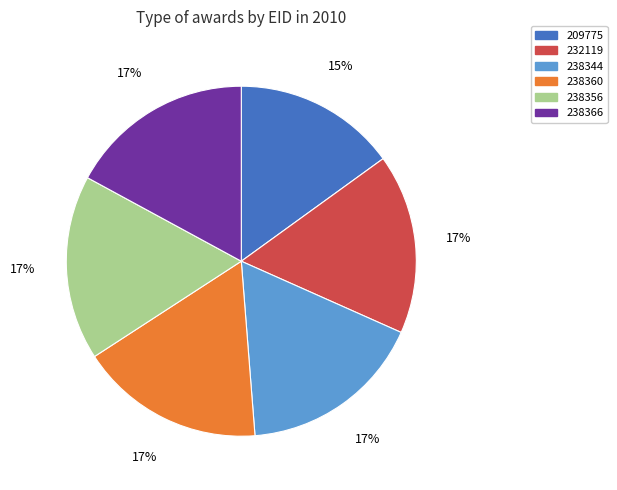

To the nearest percent, what is the difference between the largest and smallest slice percentages?

2%